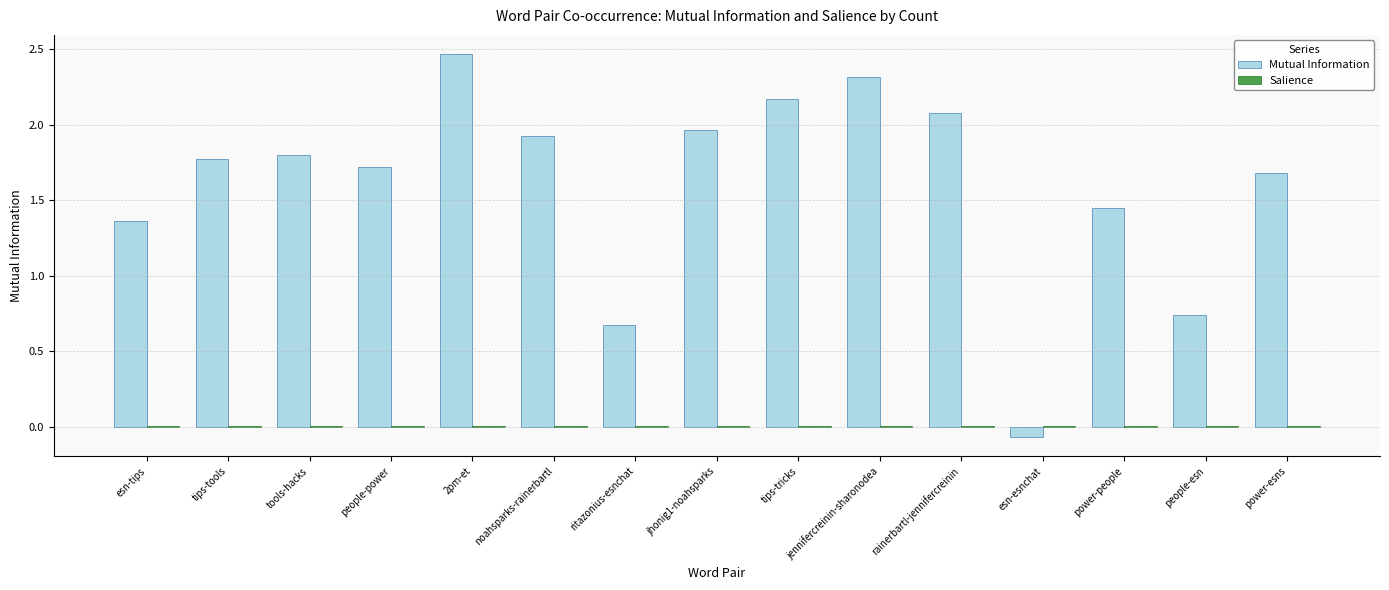

The value of Mutual Information at rainerbartl-jennifercreinin is 2.1. True or false?

True